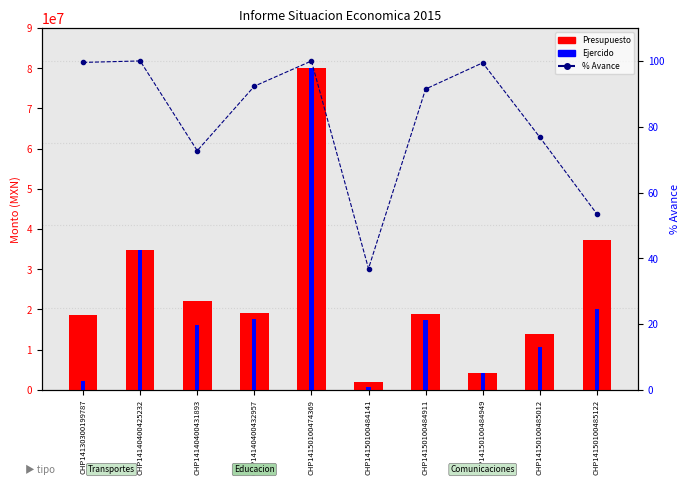

At which label is Ejercido closest to 40374157?

CHP14140400425232